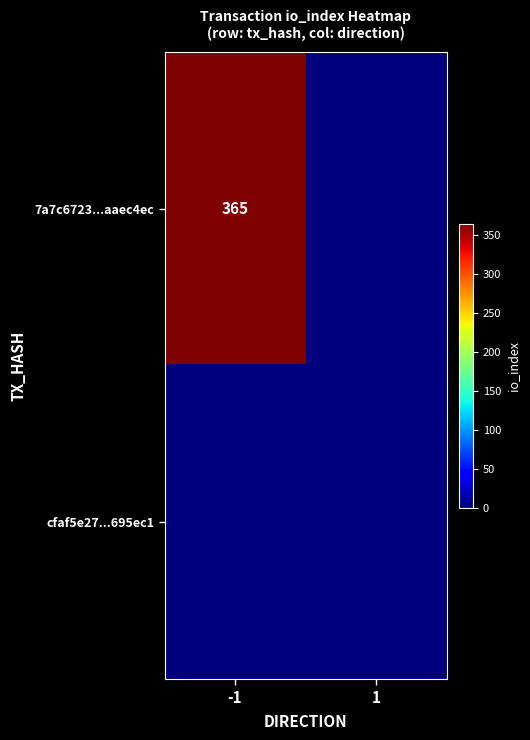

Is it true that 7a7c6723...aaec4ec equals 182 at -1?

False